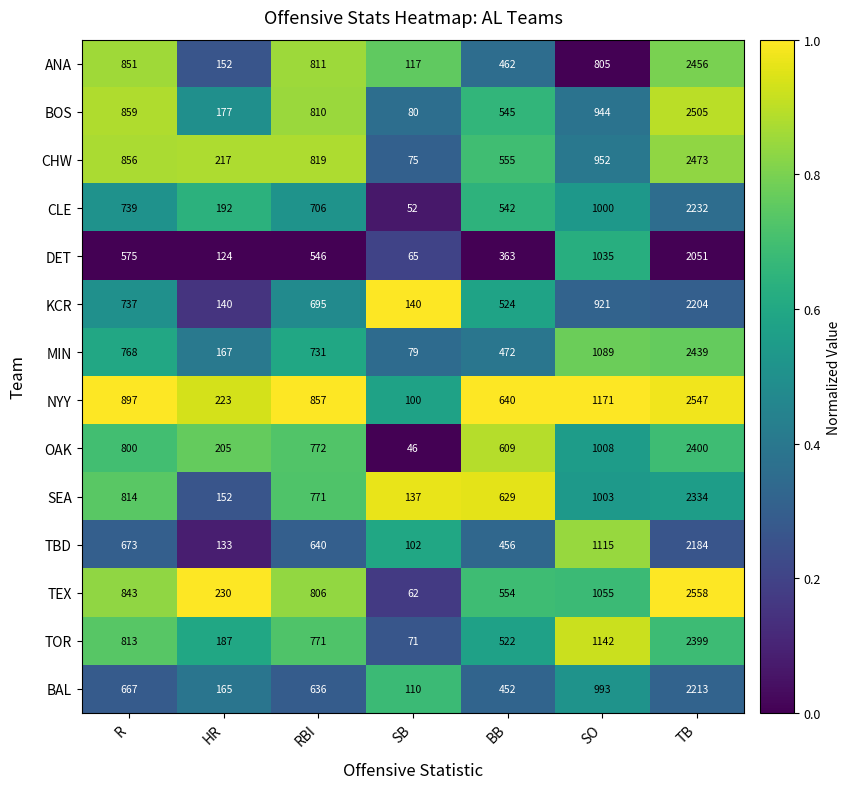

At which label is CLE closest to 1142?

SO